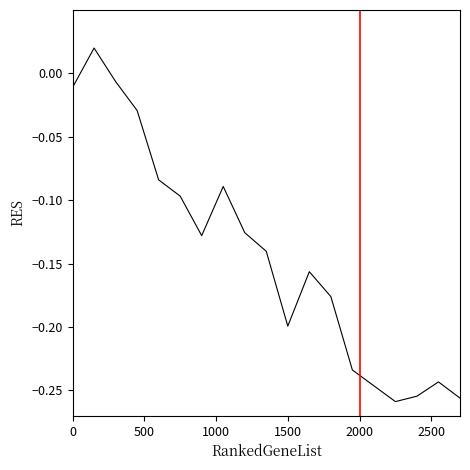

What is the difference between the maximum and minimum values?

0.3